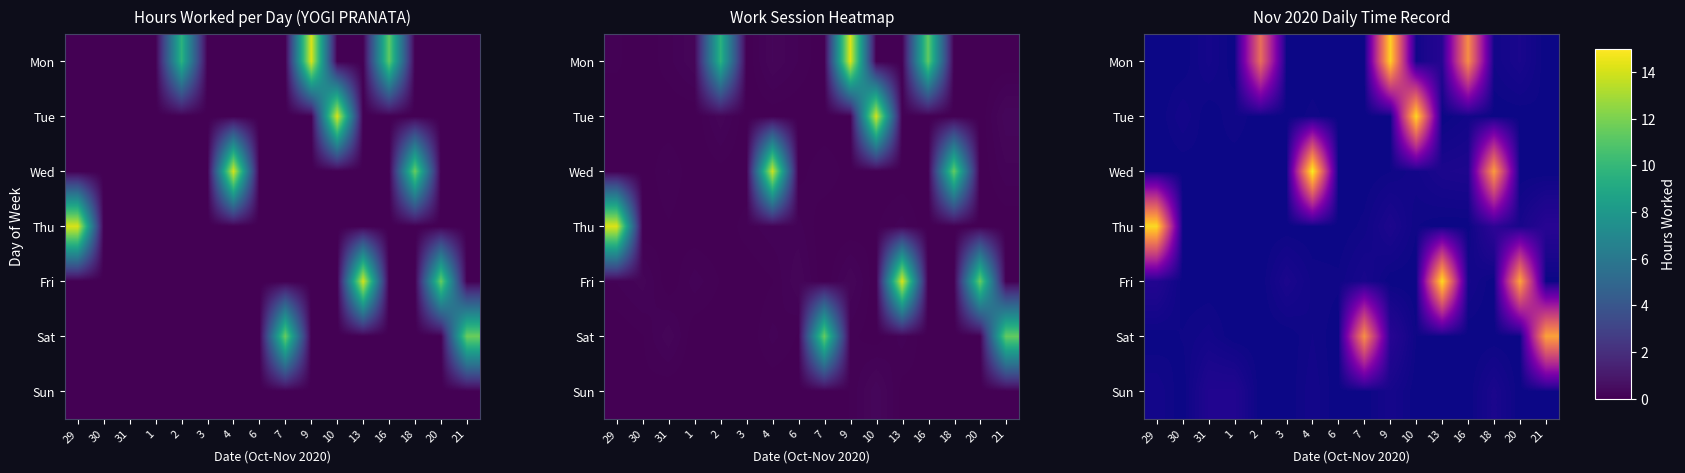

What is the total value across all series at 16?

11.7